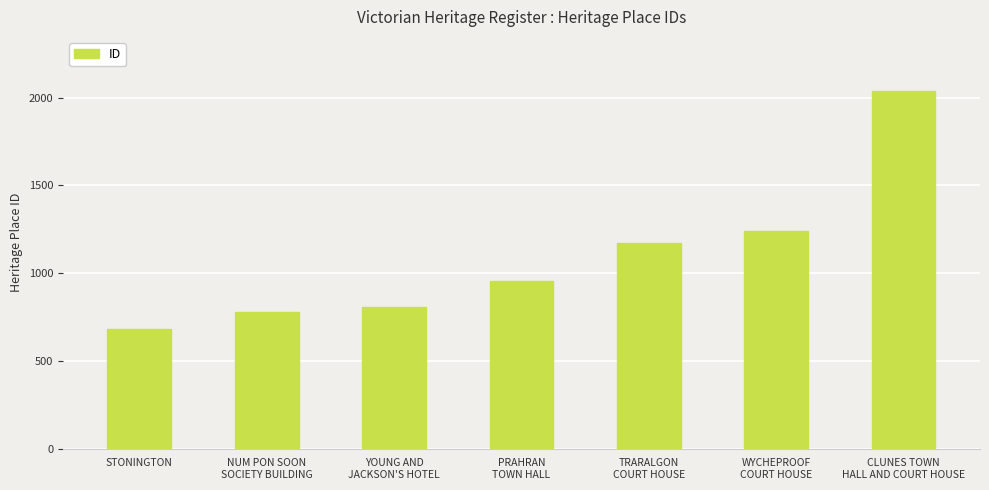

How many distinct data groups are displayed?

1